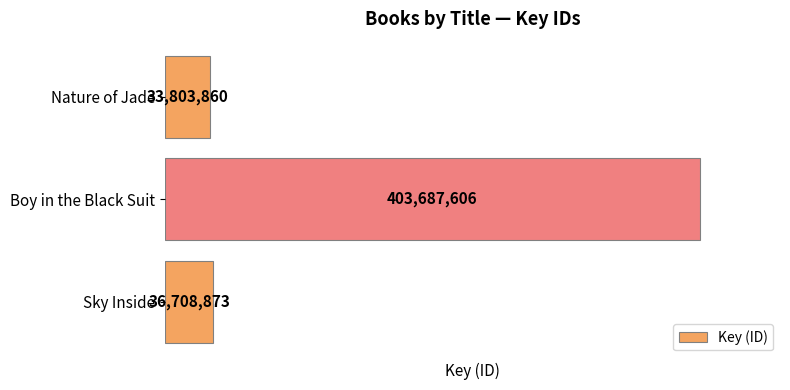

Reading top to bottom, list all the values displayed in this chart.

Nature of Jade=33803860	Boy in the Black Suit=403687606	Sky Inside=36708873